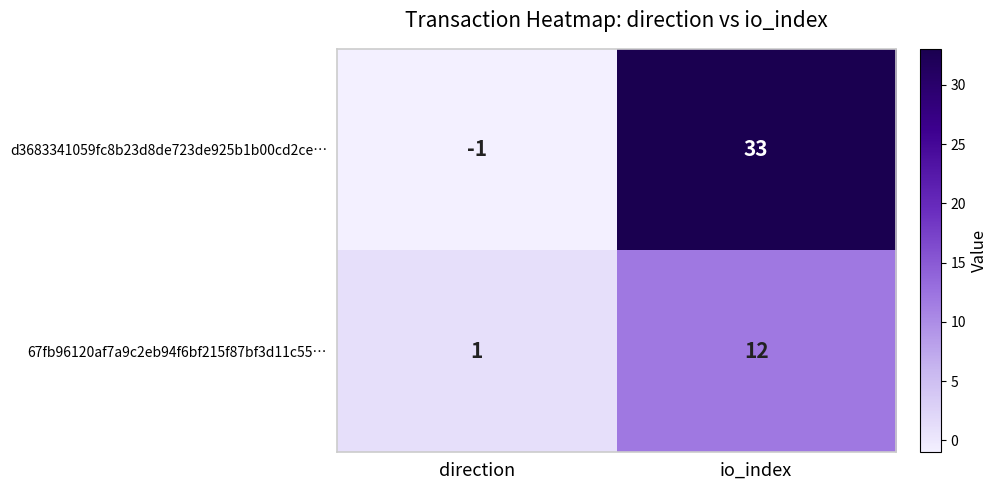

The value of d3683341059fc8b23d8de723de925b1b00cd2ce… at io_index is 33. True or false?

True